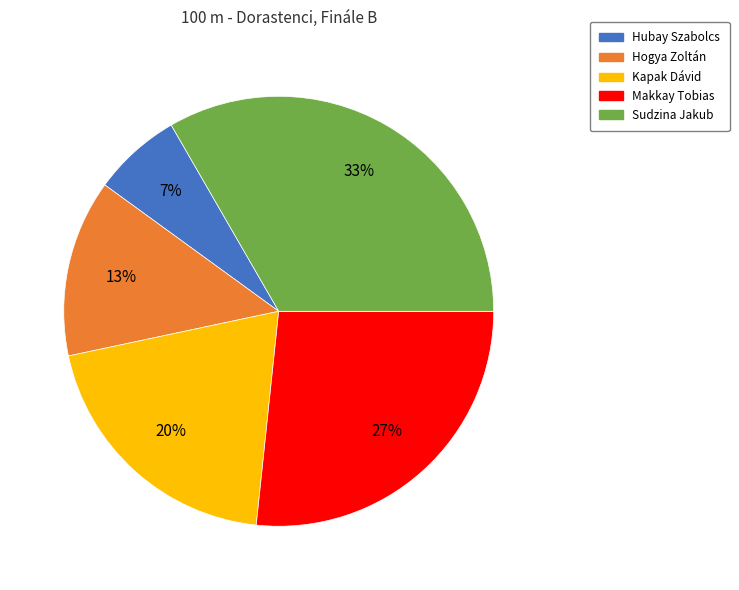

Count the number of slices in the pie.

5